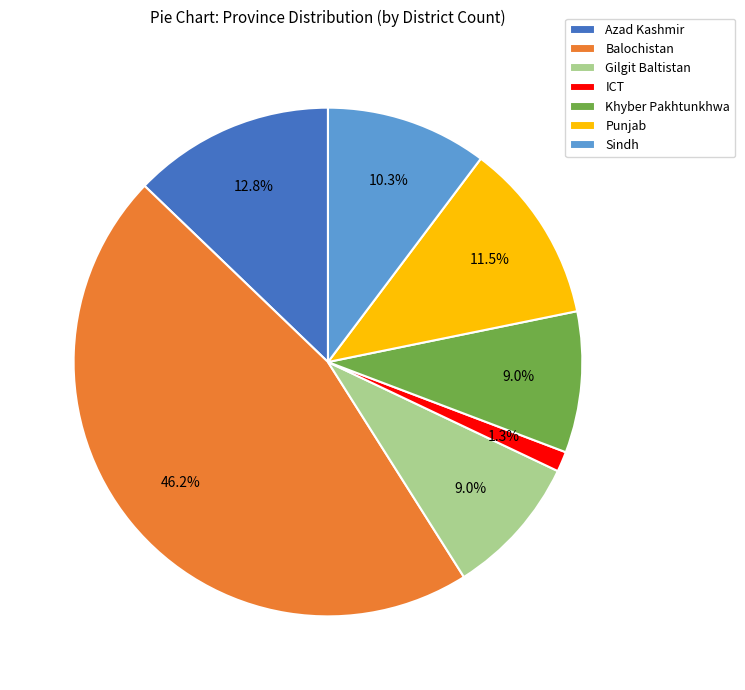

What is the smallest slice in the pie chart?

ICT